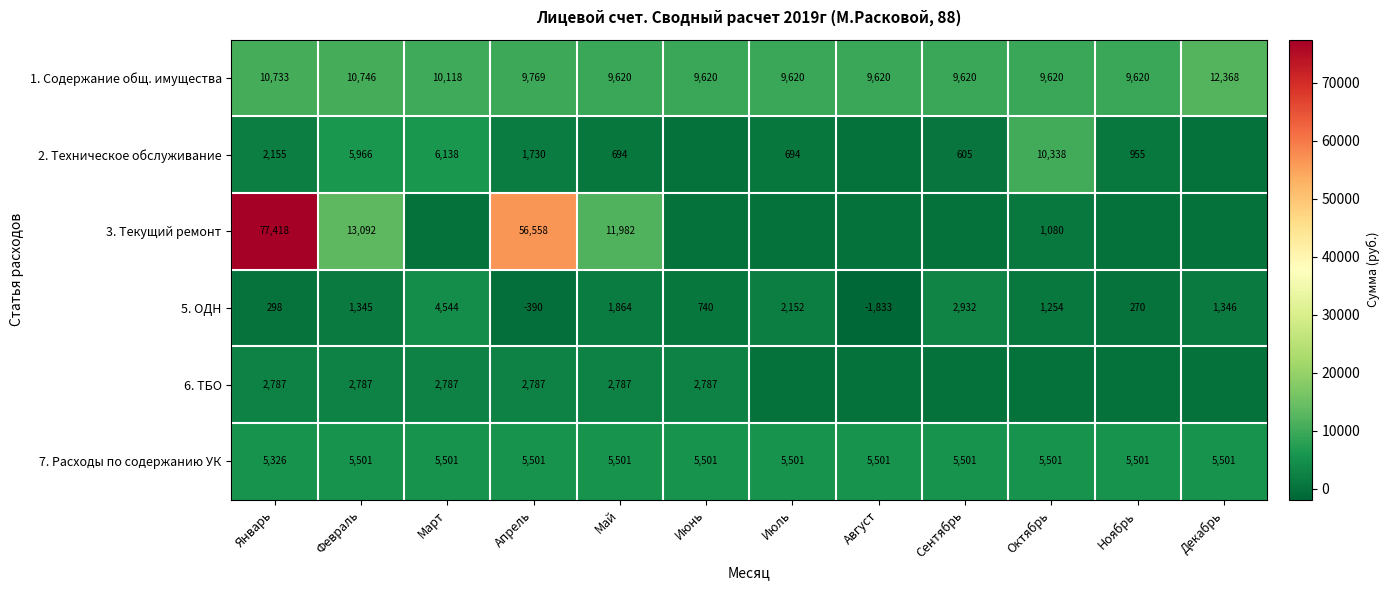

True or false: 2. Техническое обслуживание has a value of 2155 at Январь.

True